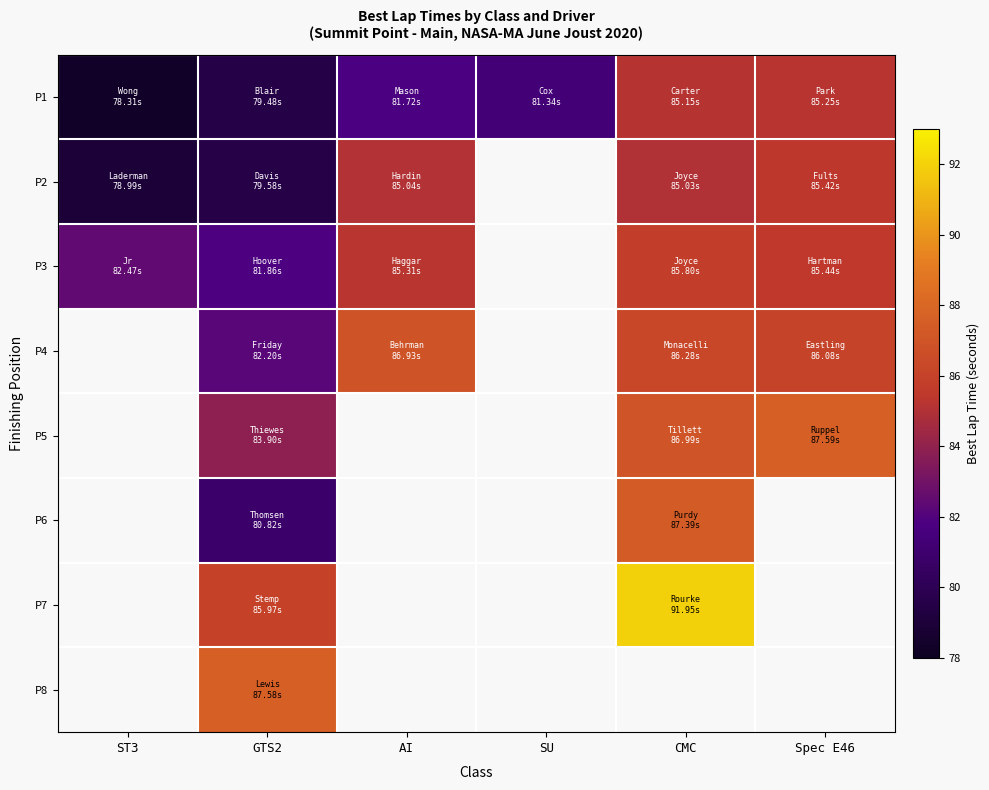

What is the difference between the second highest and second lowest values in the P3 series?

3.0